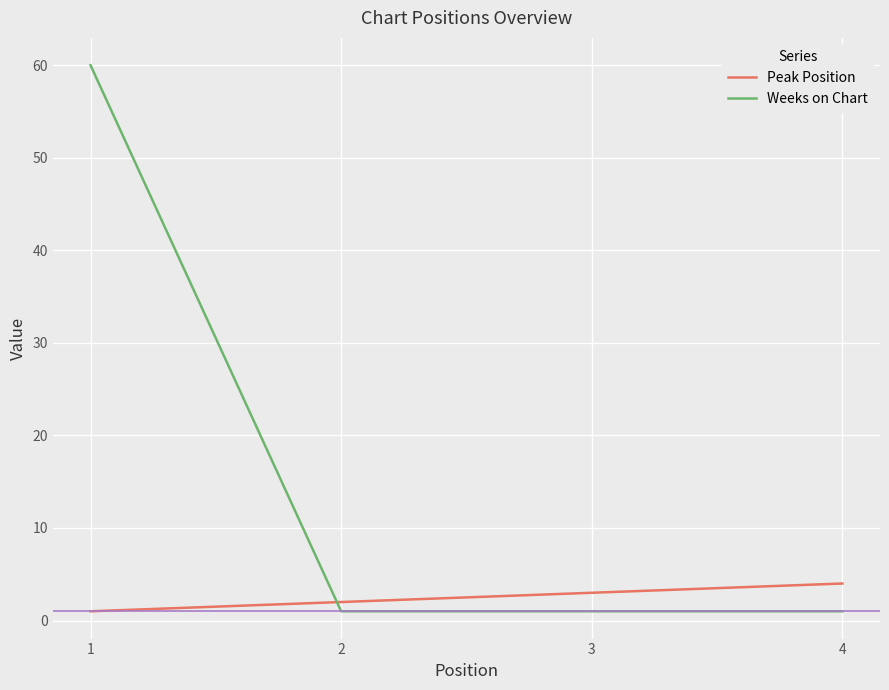

How many categories are shown in the chart?

4